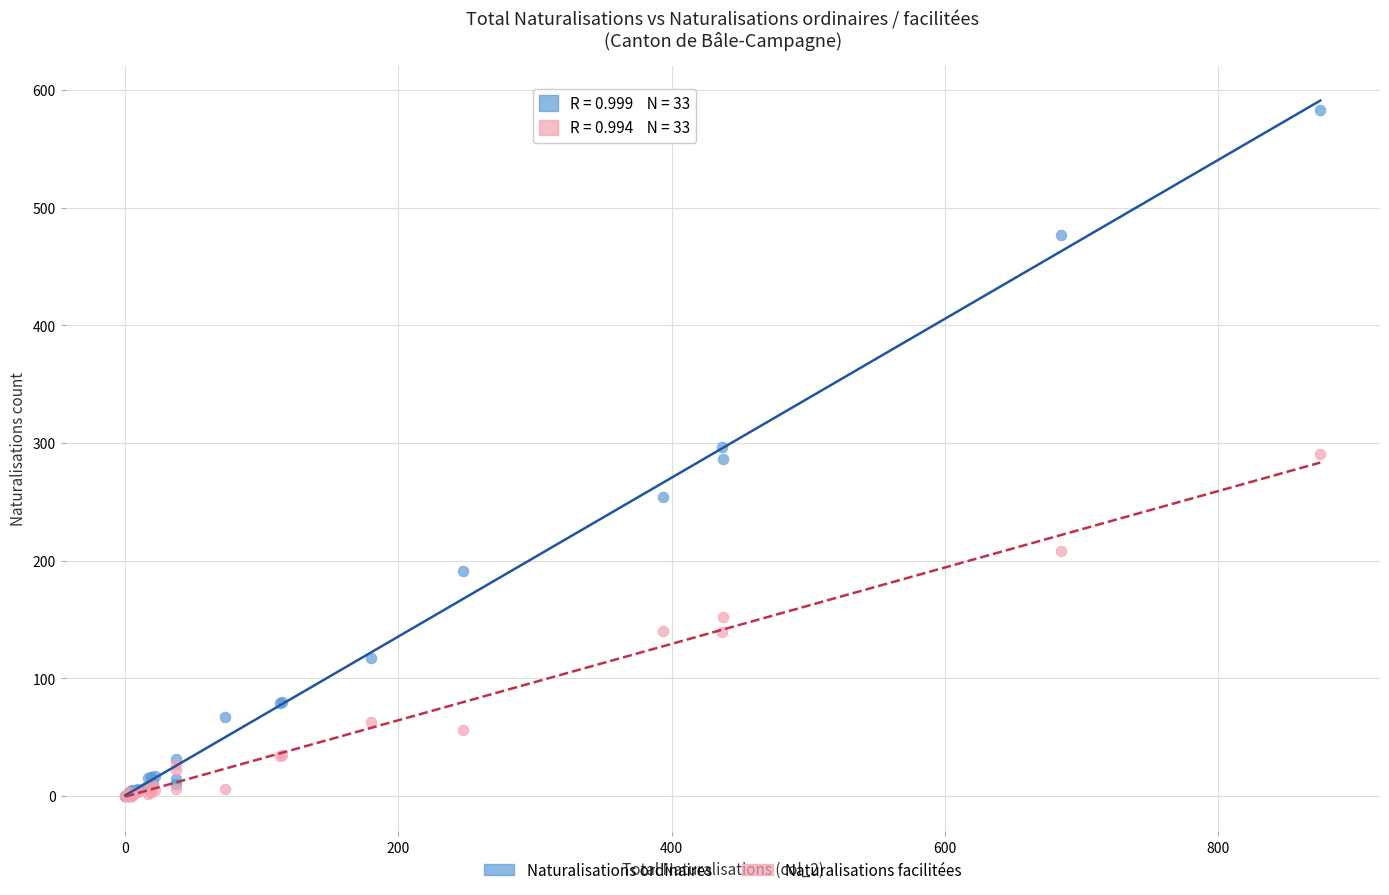

Which series contains the highest Y value?

Naturalisations ordinaires